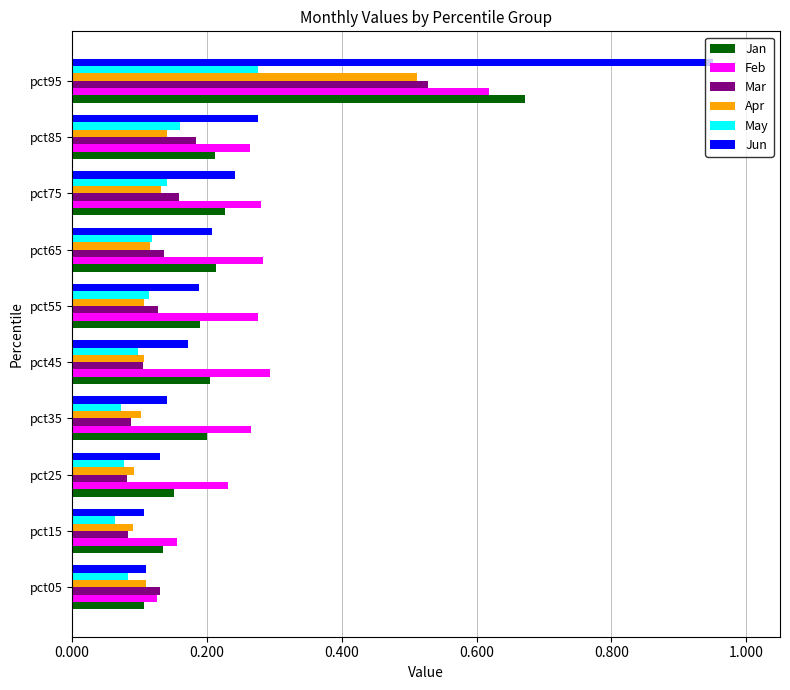

True or false: Jan has a value of 0.1 at pct35.

False